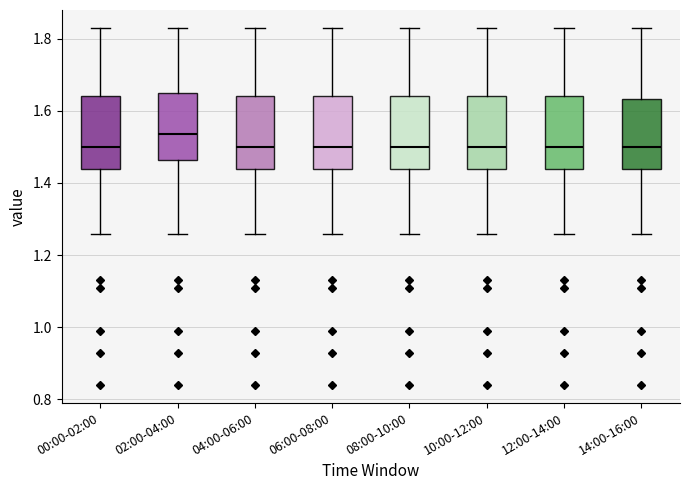

Reading left to right, transcribe this box plot: for each box, give where its median line is, the range the box spans, and where its two whiskers end, as read against the y-axis. The values are not printed on the chart, so give them approximately, as read against the axis.

00:00-02:00: median 1.50, box 1.44 to 1.64, whiskers 1.26 to 1.84
02:00-04:00: median 1.54, box 1.46 to 1.66, whiskers 1.26 to 1.84
04:00-06:00: median 1.50, box 1.44 to 1.64, whiskers 1.26 to 1.84
06:00-08:00: median 1.50, box 1.44 to 1.64, whiskers 1.26 to 1.84
08:00-10:00: median 1.50, box 1.44 to 1.64, whiskers 1.26 to 1.84
10:00-12:00: median 1.50, box 1.44 to 1.64, whiskers 1.26 to 1.84
12:00-14:00: median 1.50, box 1.44 to 1.64, whiskers 1.26 to 1.84
14:00-16:00: median 1.50, box 1.44 to 1.64, whiskers 1.26 to 1.84